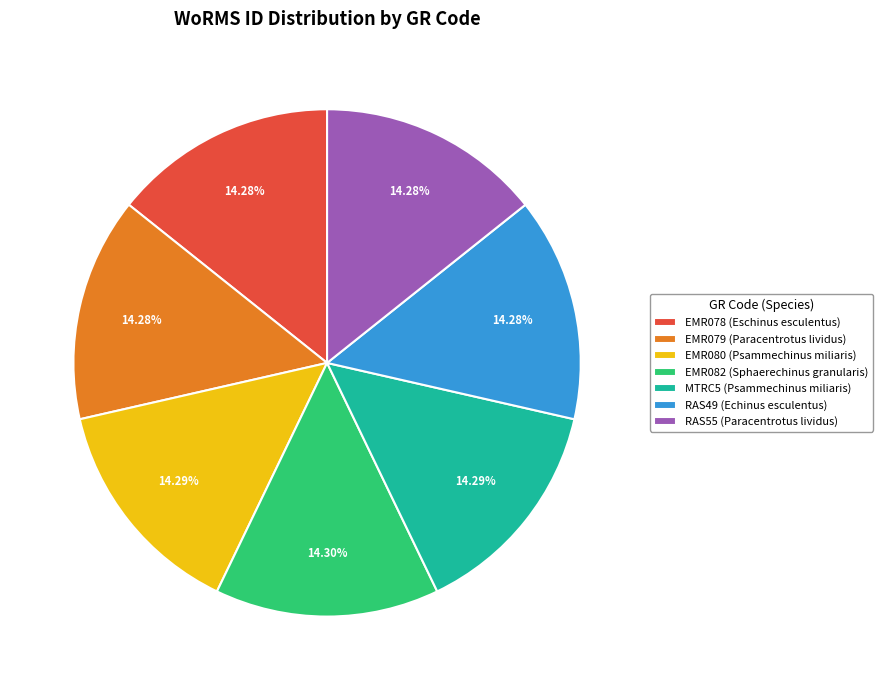

What is the ratio of the value at RAS49 to the value at RAS55?

1.0